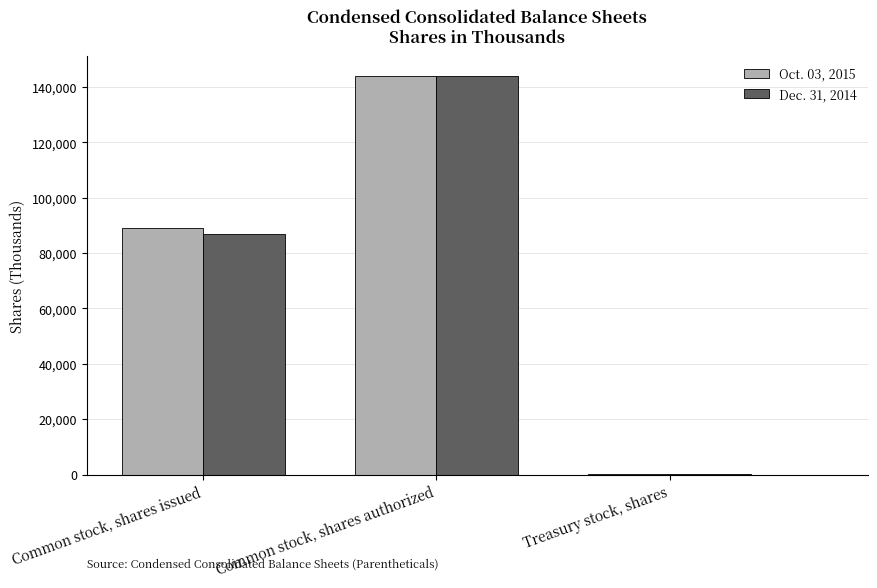

At which label is Dec. 31, 2014 closest to 72057?

Common stock, shares issued